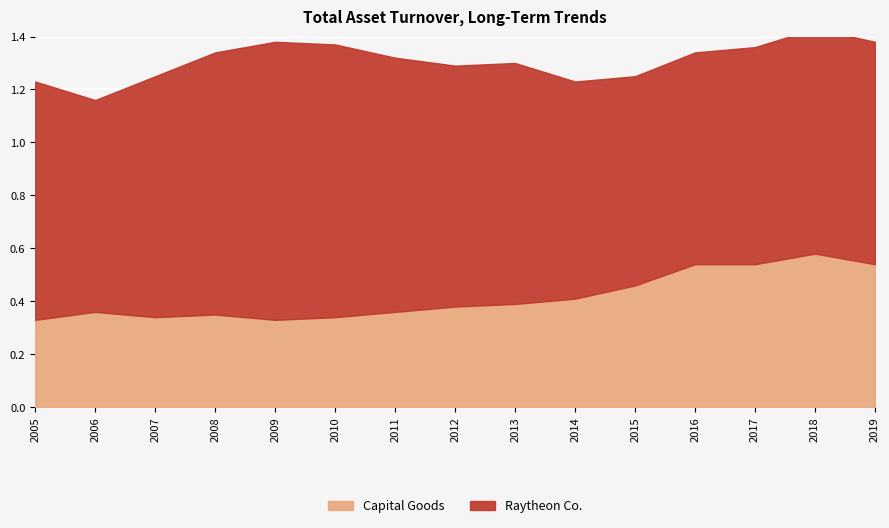

What is the average value of the Capital Goods series?

0.4